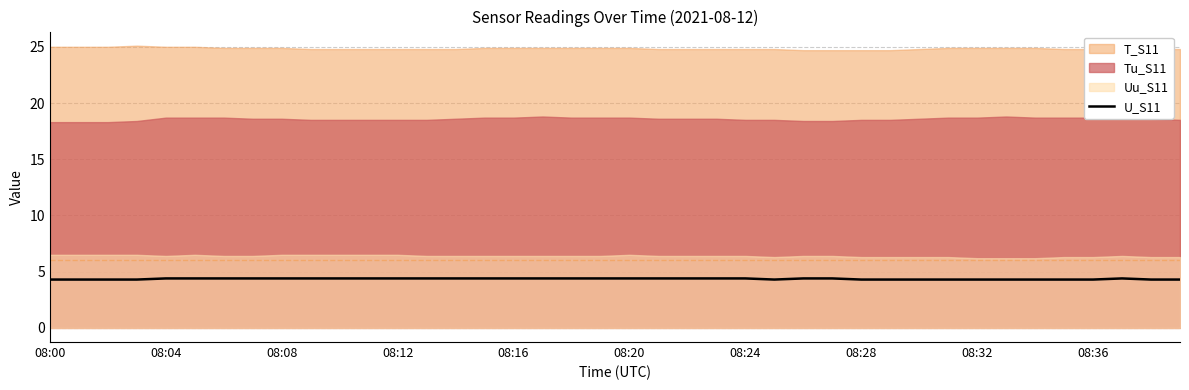

What position from the right is 18?

22